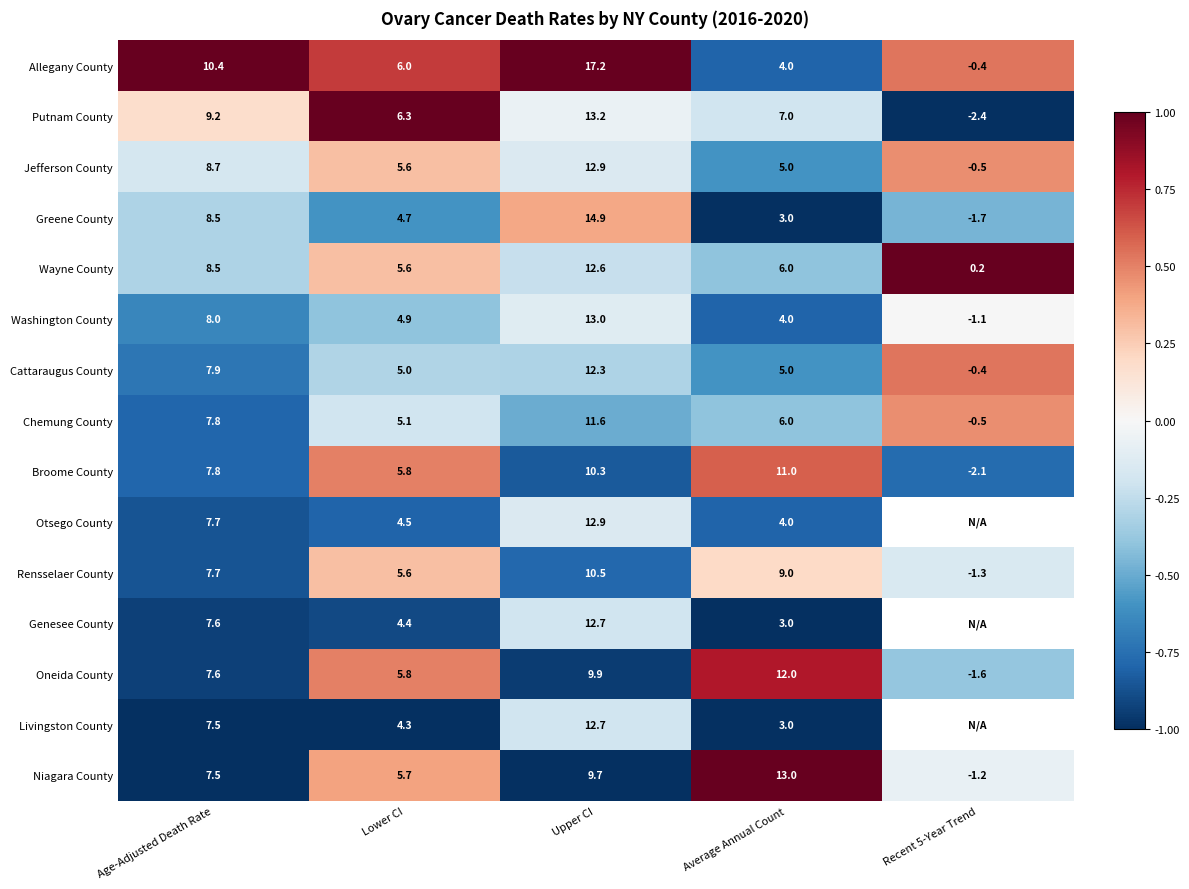

Read the Jefferson County value at Age-Adjusted Death Rate.

8.7